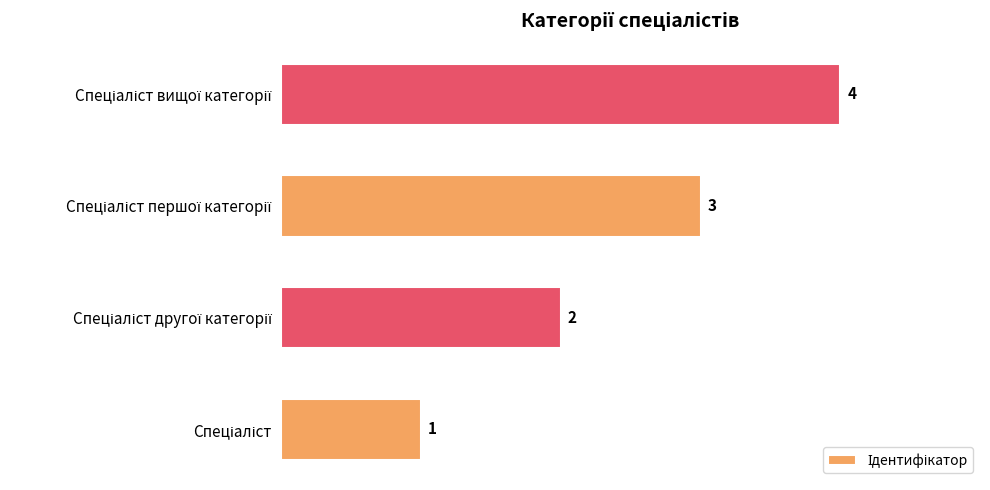

How many categories are shown in the chart?

4